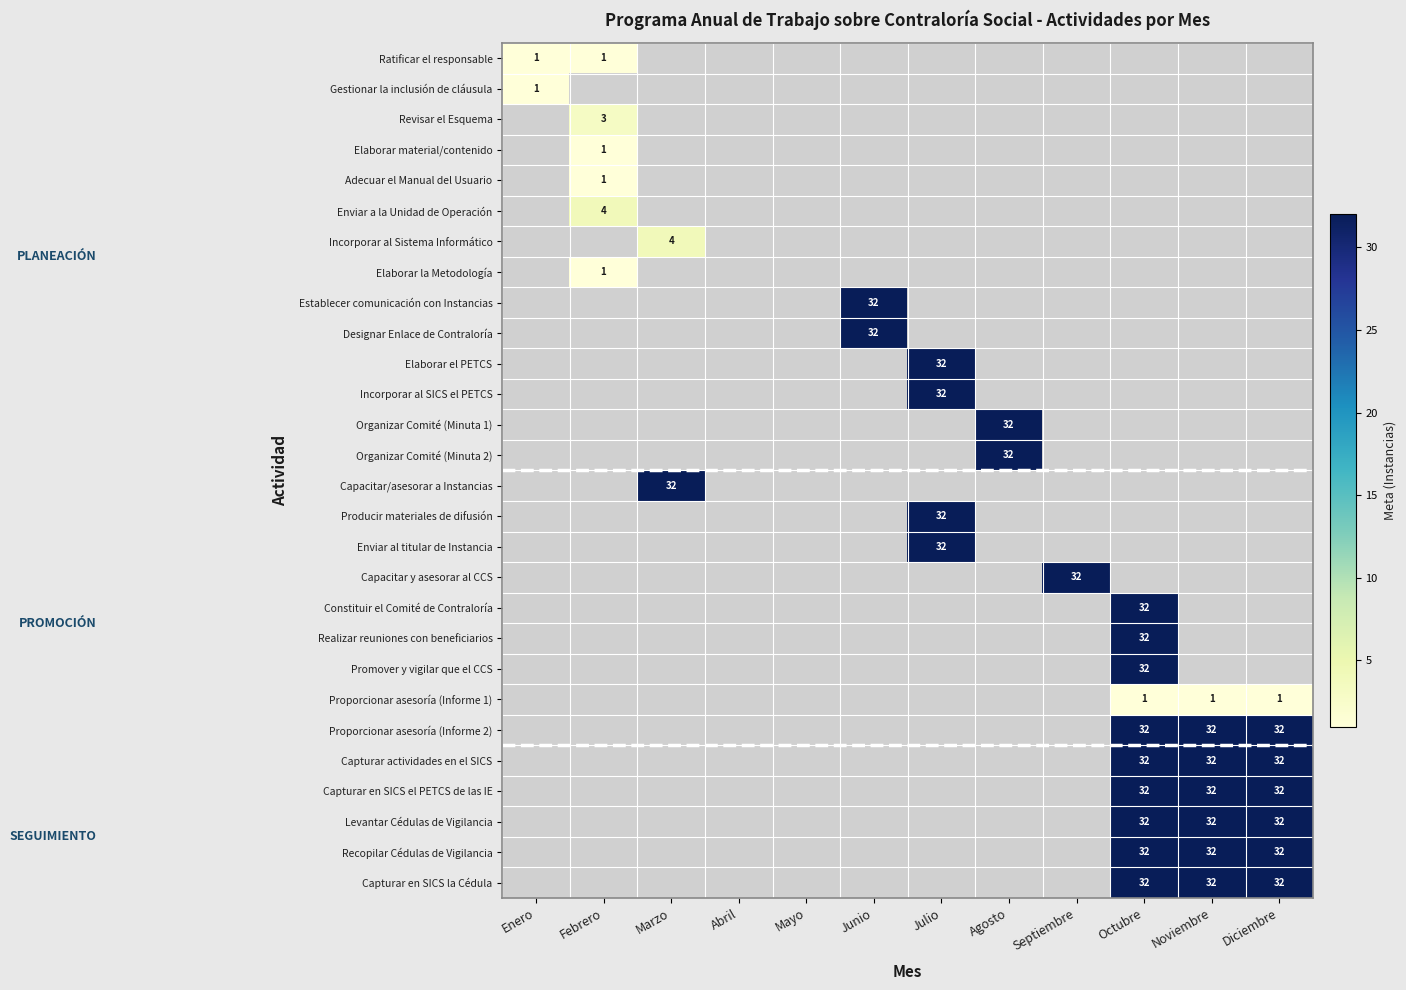

True or false: Elaborar el PETCS has a value of 32 at Julio.

True